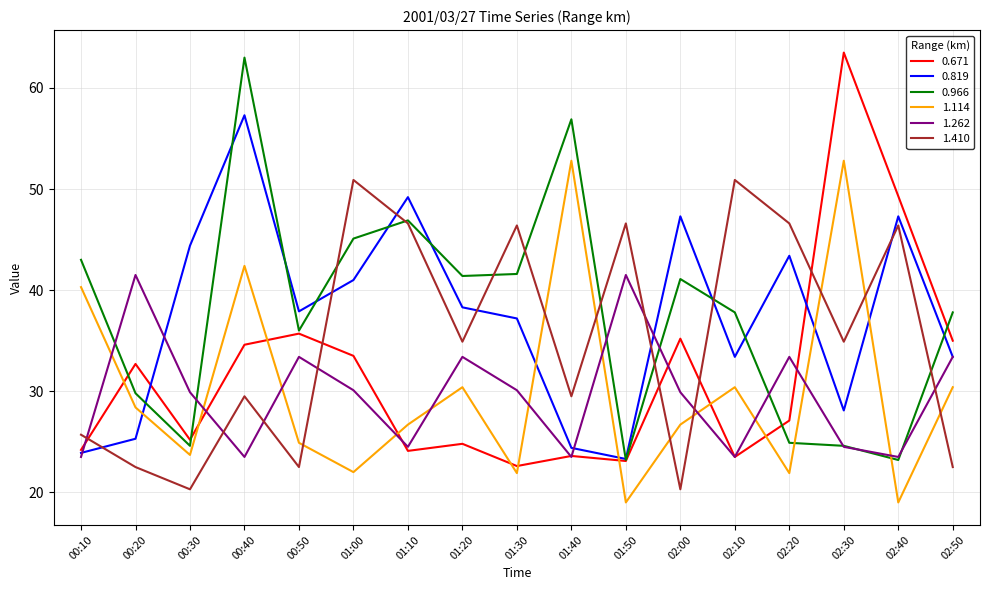

What is the spread (max minus min) of values at 01:10?

25.1